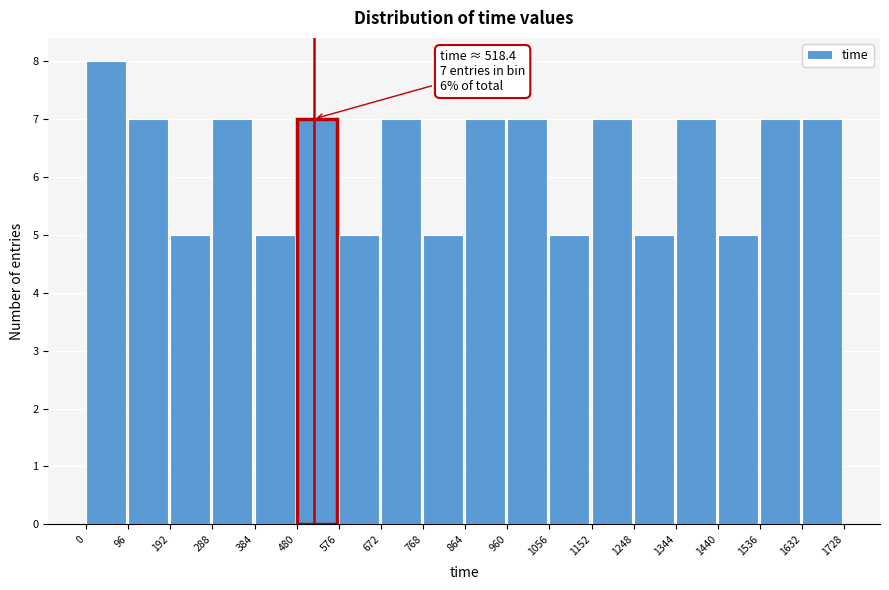

Over which range of the x-axis is the bar tallest?

0 to 96